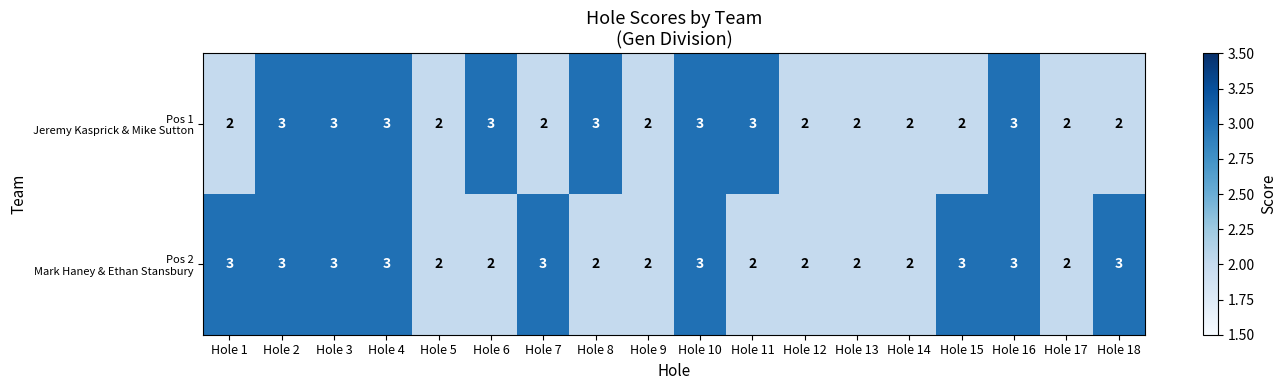

What is the total value across all series at Hole 7?

5